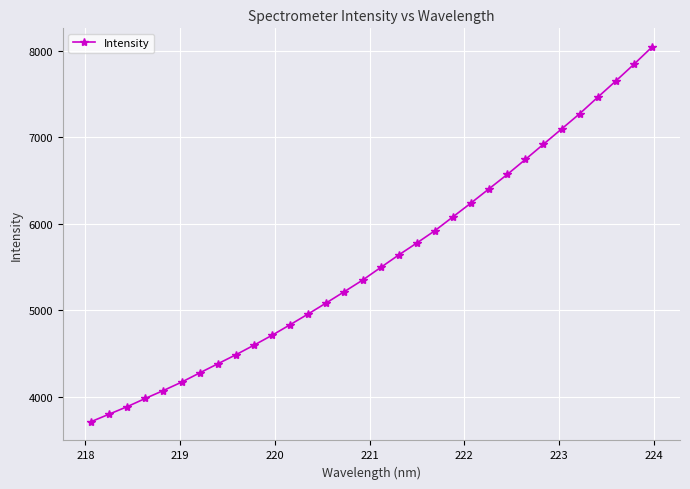

True or false: the data has more than 2 interior local peaks.

False